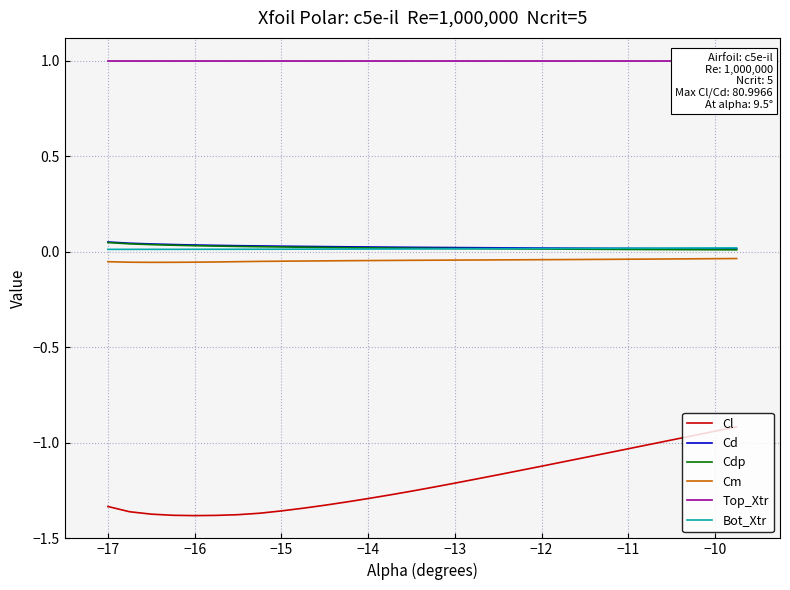

True or false: Cl and Bot_Xtr cross at least once.

False